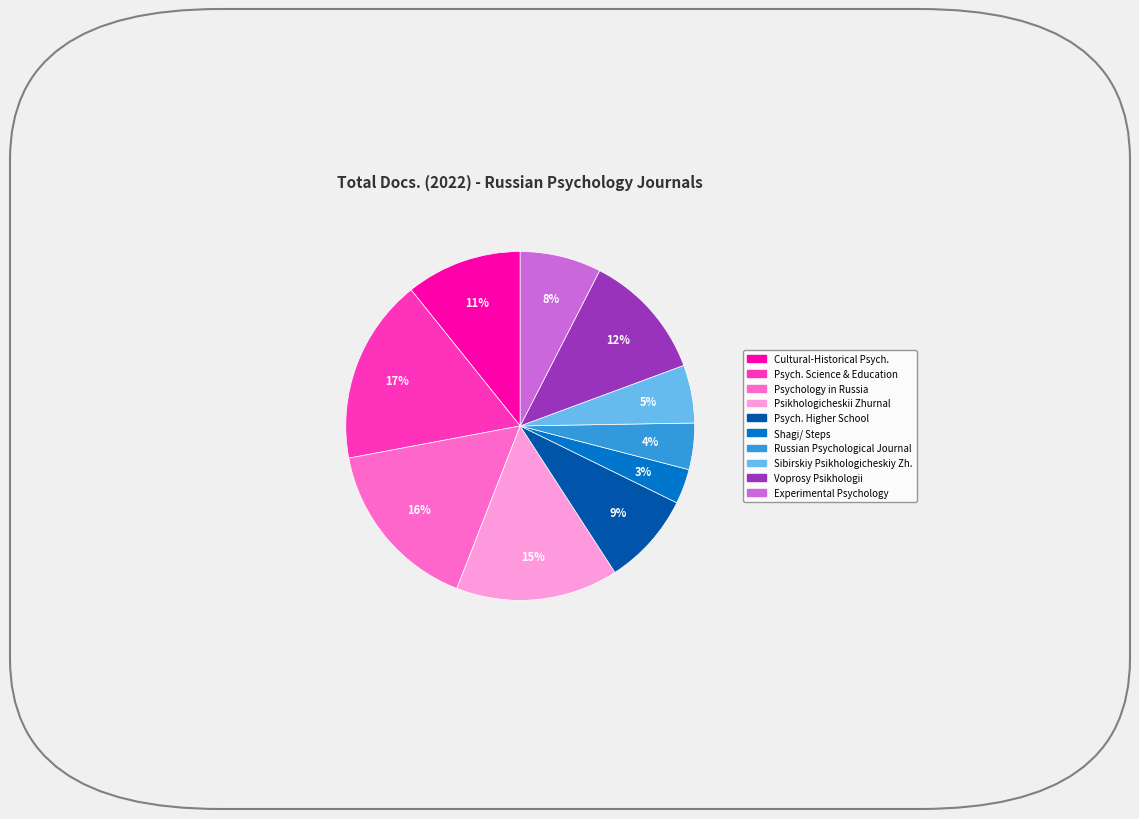

Is there a majority slice in this chart?

No